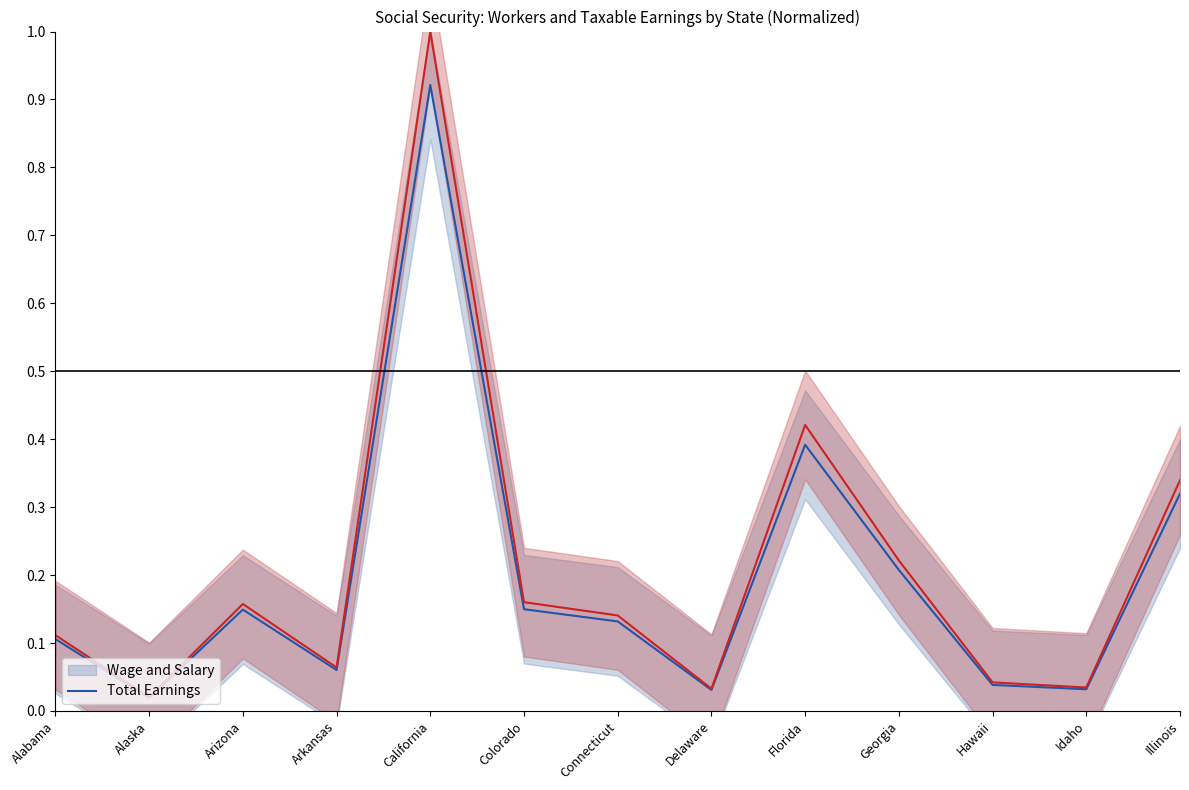

Which label corresponds to the largest value in the chart?

California